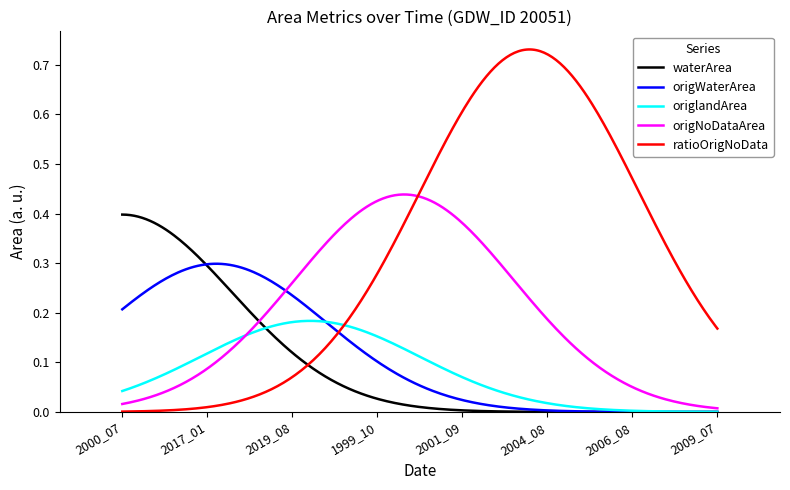

Which series has the widest spread of values?

ratioOrigNoData